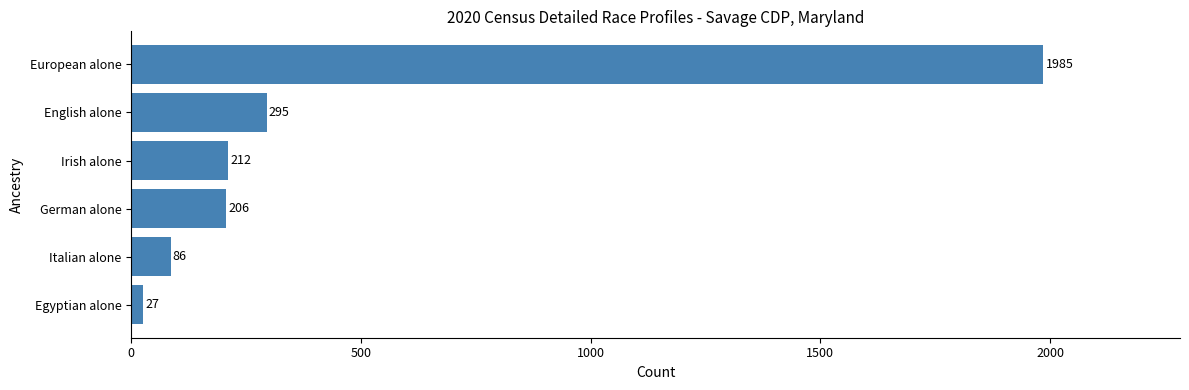

Rank the categories by value from highest to lowest.

European alone, English alone, Irish alone, German alone, Italian alone, Egyptian alone